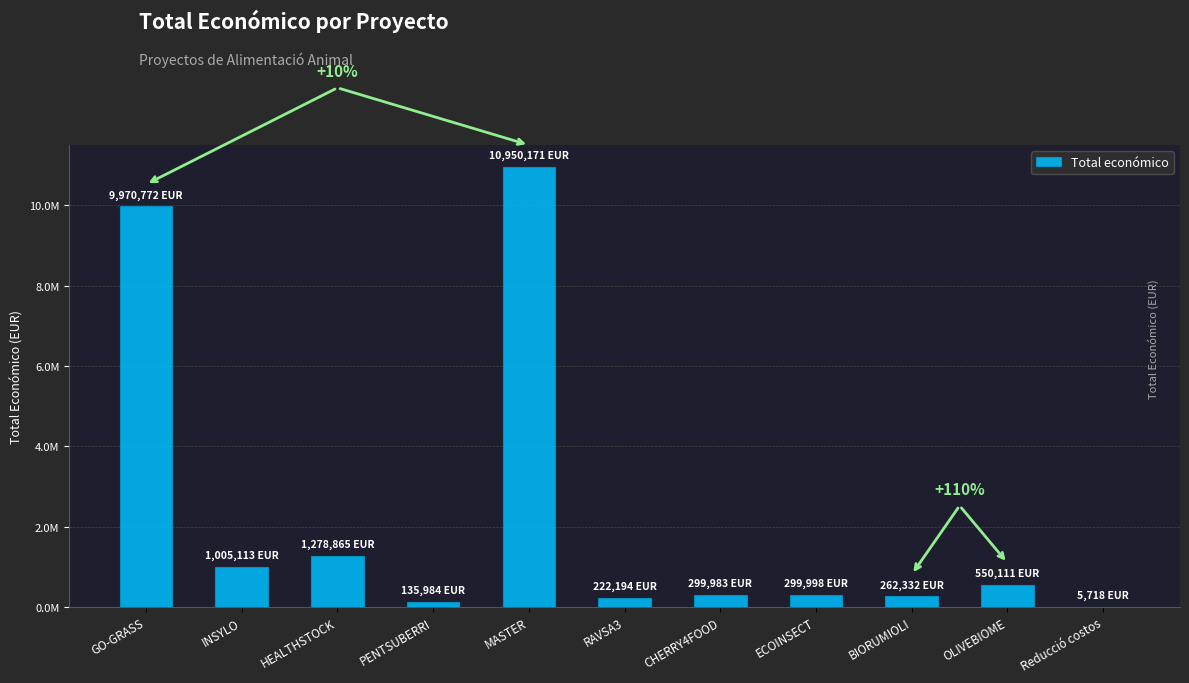

List the labels in order of value, largest first.

MASTER, GO-GRASS, HEALTHSTOCK, INSYLO, OLIVEBIOME, ECOINSECT, CHERRY4FOOD, BIORUMIOLI, RAVSA3, PENTSUBERRI, Reducció costos